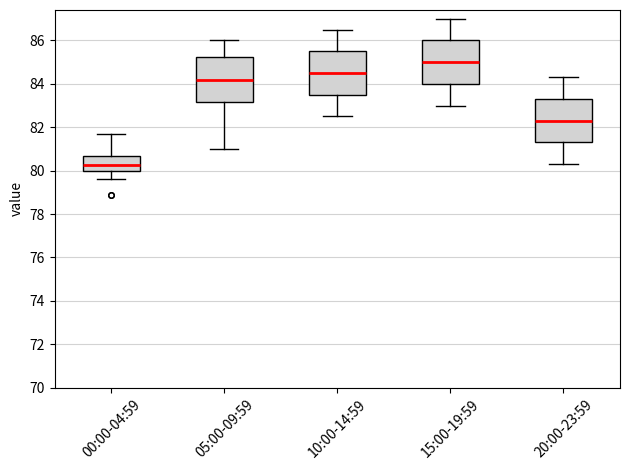

Reading left to right, transcribe this box plot: for each box, give where its median line is, the range the box spans, and where its two whiskers end, as read against the y-axis. The values are not printed on the chart, so give them approximately, as read against the axis.

00:00-04:59: median 80.2, box 80.0 to 80.8, whiskers 79.6 to 81.8
05:00-09:59: median 84.2, box 83.2 to 85.2, whiskers 81.0 to 86.0
10:00-14:59: median 84.6, box 83.6 to 85.6, whiskers 82.6 to 86.6
15:00-19:59: median 85.0, box 84.0 to 86.0, whiskers 83.0 to 87.0
20:00-23:59: median 82.4, box 81.4 to 83.4, whiskers 80.4 to 84.4